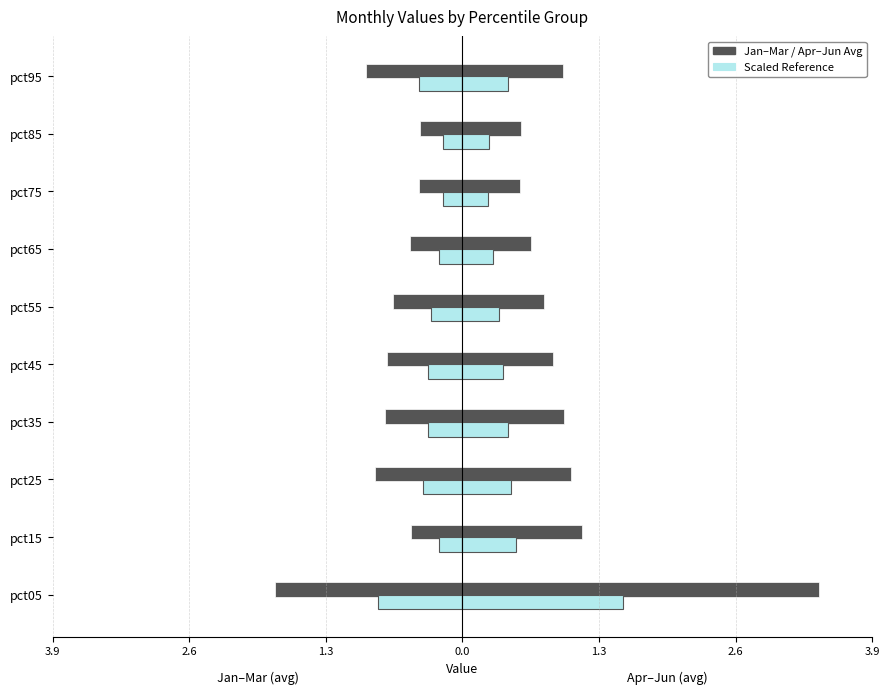

Reading right to left, transcribe all the data shown in this chart.

Jan-Mar Avg: -0.9	-0.4	-0.4	-0.5	-0.7	-0.7	-0.7	-0.8	-0.5	-1.8
Apr (ref): -0.4	-0.2	-0.2	-0.2	-0.3	-0.3	-0.3	-0.4	-0.2	-0.8
Apr-Jun Avg: 1.0	0.6	0.6	0.7	0.8	0.9	1.0	1.0	1.1	3.4
Jun (ref): 0.4	0.3	0.2	0.3	0.4	0.4	0.4	0.5	0.5	1.5